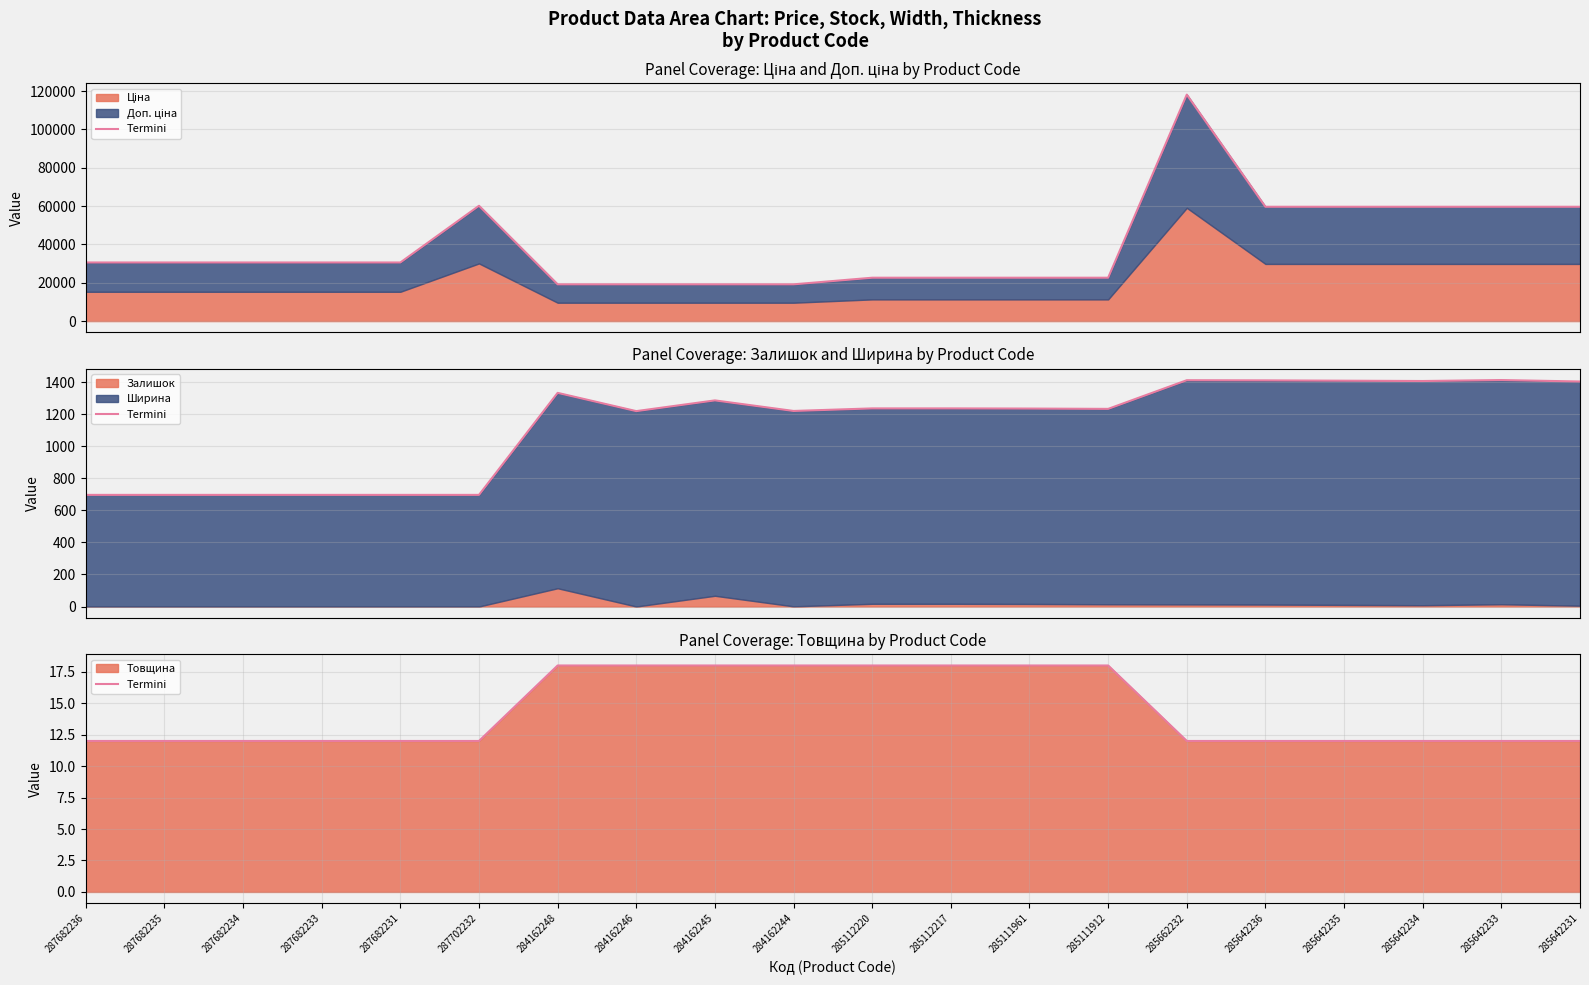

List the labels in order of value, smallest first.

287682236, 287682235, 287682234, 287682233, 287682231, 287702232, 285662232, 285642236, 285642235, 285642234, 285642233, 285642231, 284162248, 284162246, 284162245, 284162244, 285112220, 285112217, 285111961, 285111912